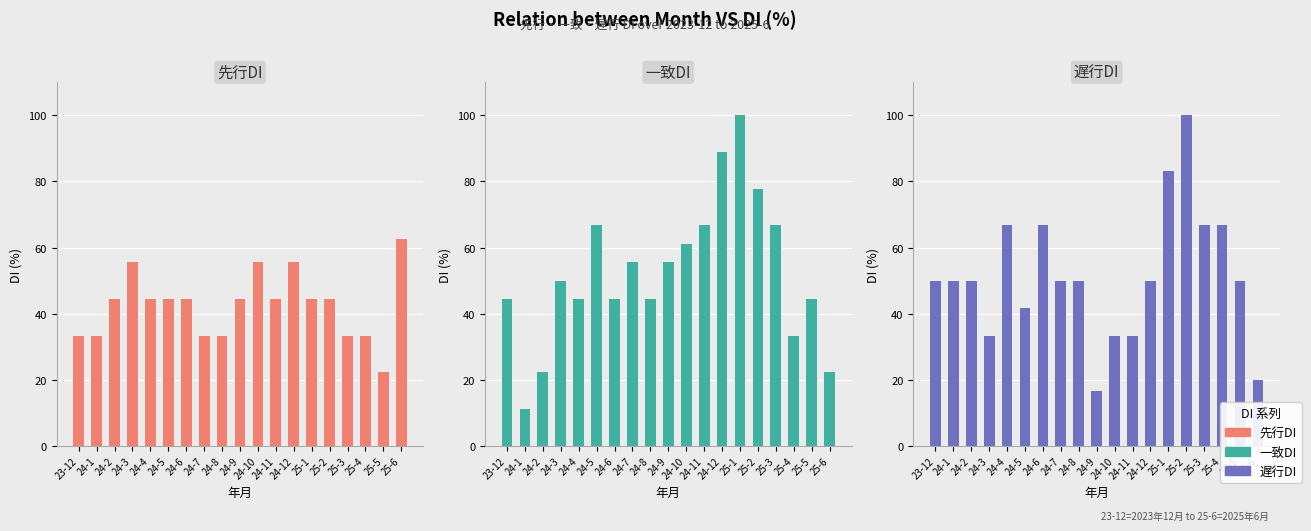

What is the difference between the highest and lowest values at 24-4?

22.3